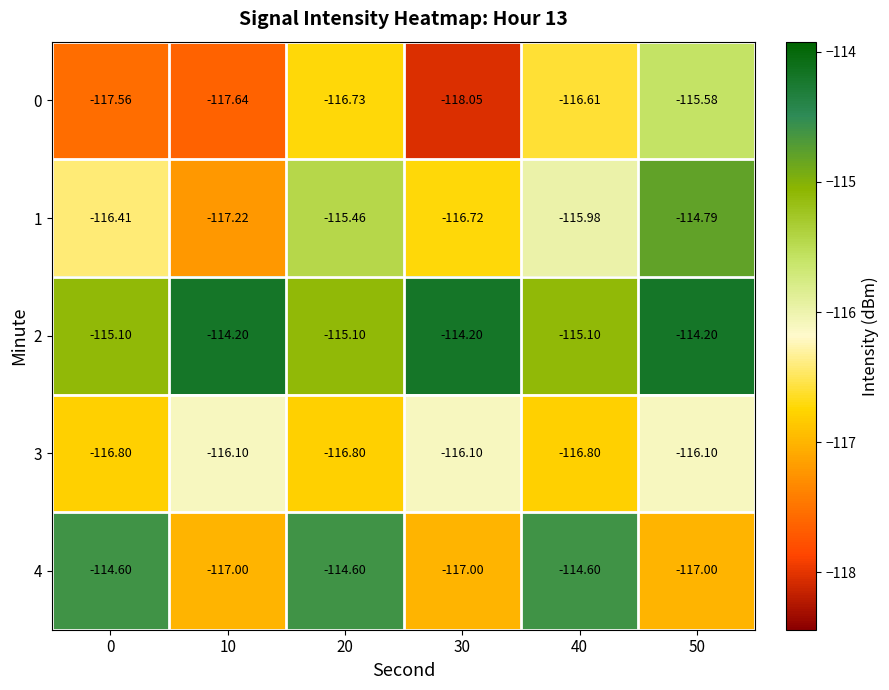

How many categories are shown in the chart?

6